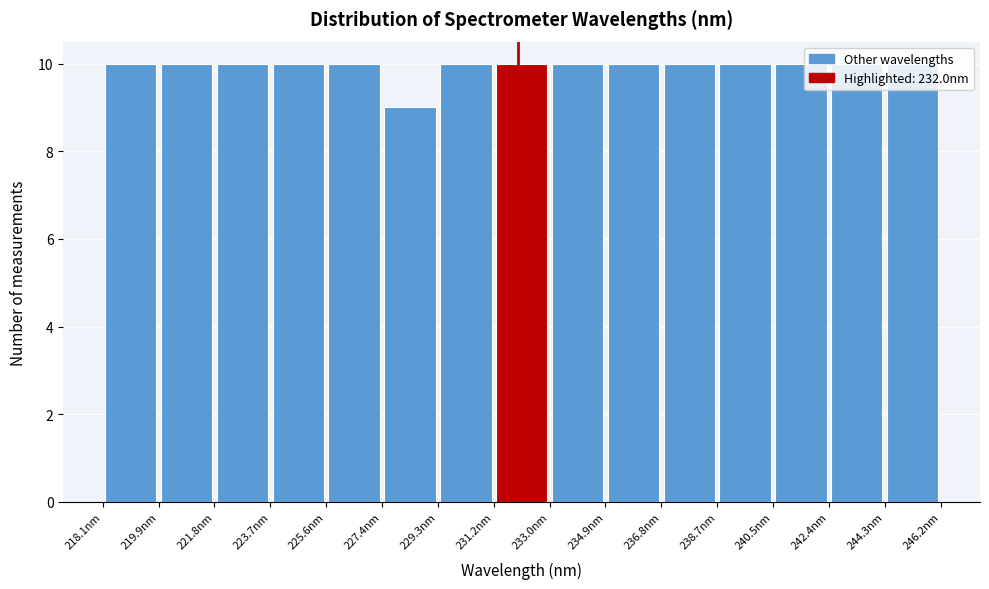

How tall is the bar that spans 223.6 to 225.6 on the x-axis? Neither the bar edges nor the heights are printed on the chart, so give them approximately, as read against the axes.

10